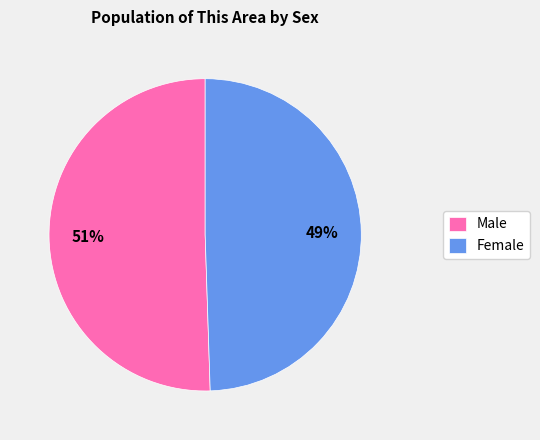

To the nearest percent, what percentage of the pie is Male?

51%